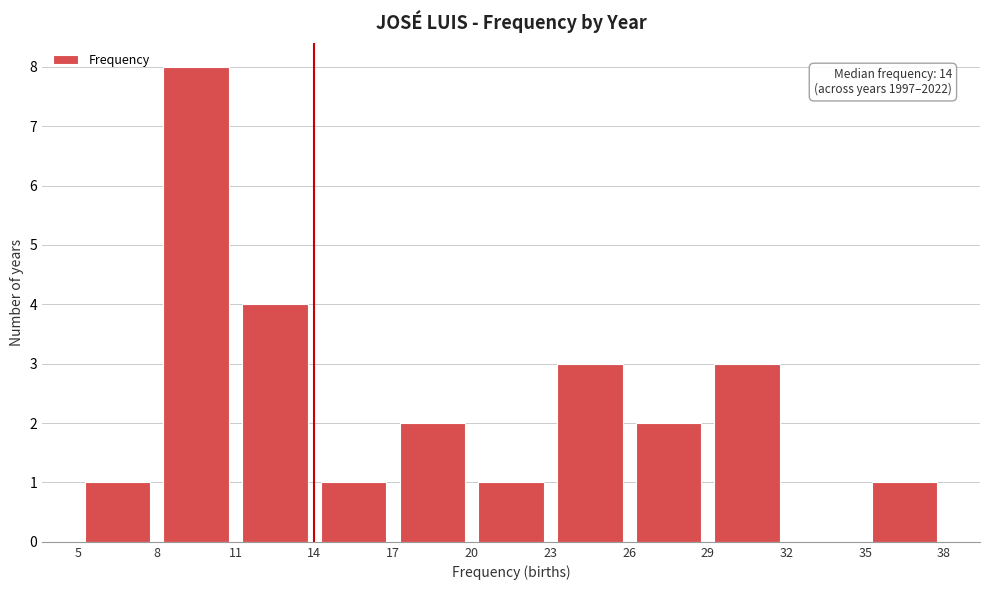

Which range on the x-axis has the tallest bar?

8 to 11